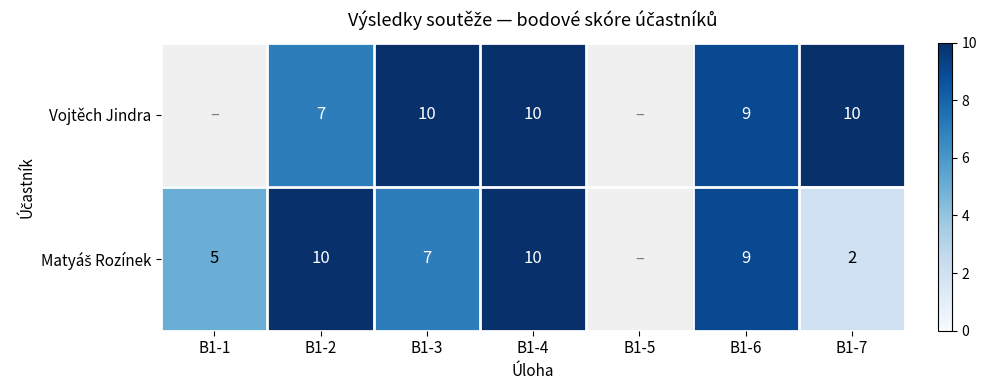

What is the total value across all series at B1-7?

12